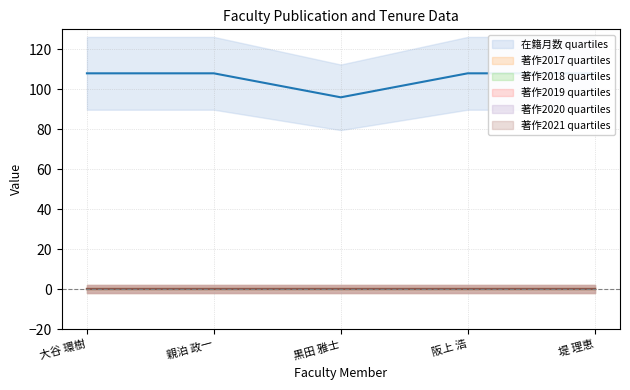

True or false: 在籍月数 and 著作2020 cross at least once.

False